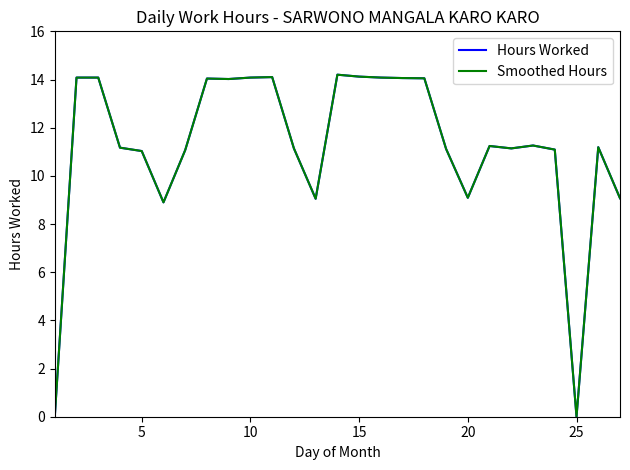

True or false: Smoothed Hours has more than 1 points higher than both neighbors.

True